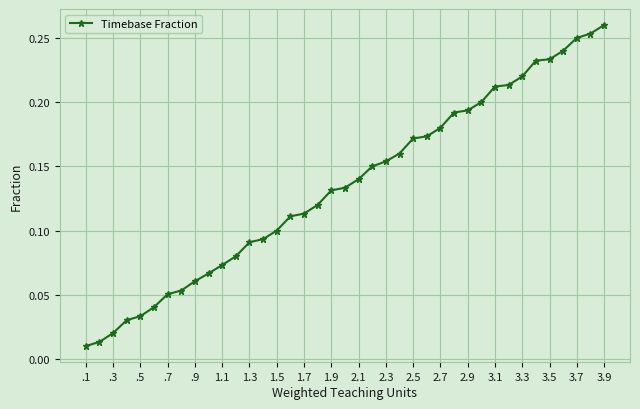

What is the sum of all values?

5.3